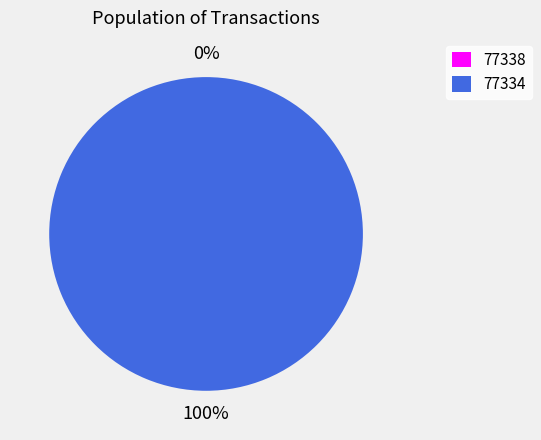

Combined, what portion of the pie is 77334 and 77338?

100.0%